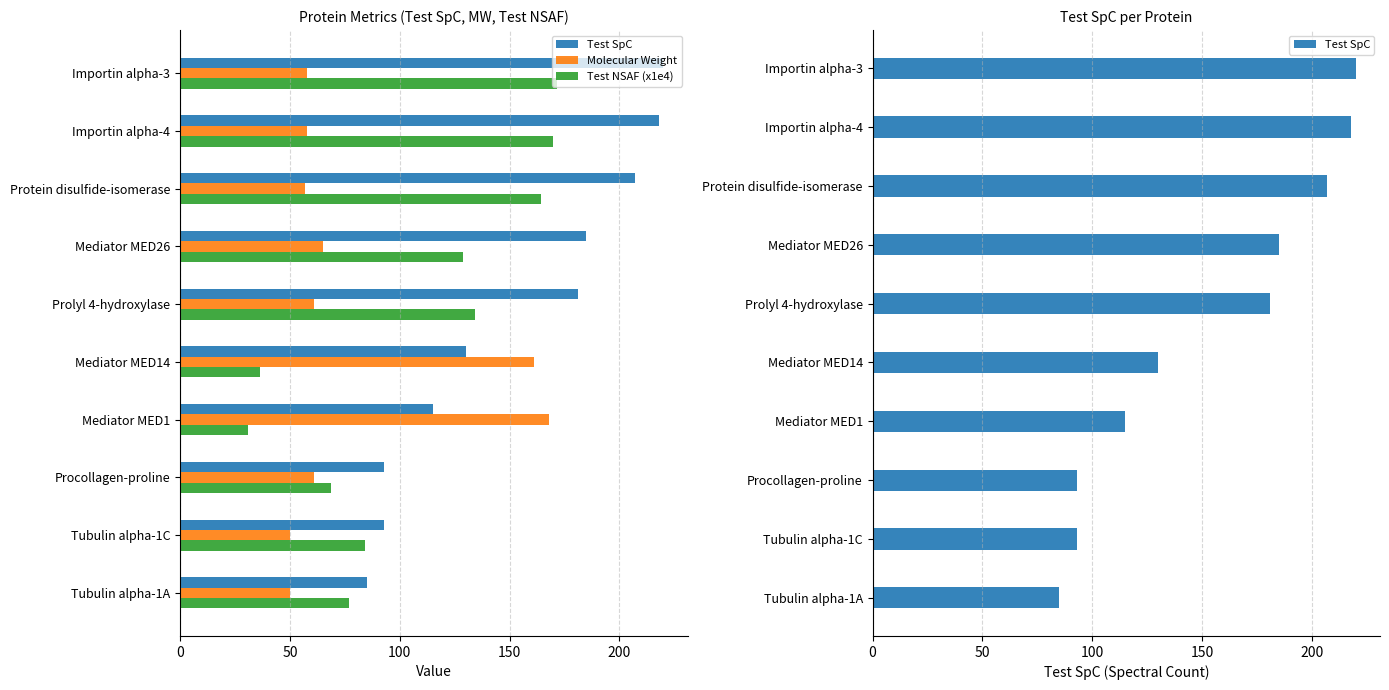

What is the total value across all series at Mediator MED26?

378.6